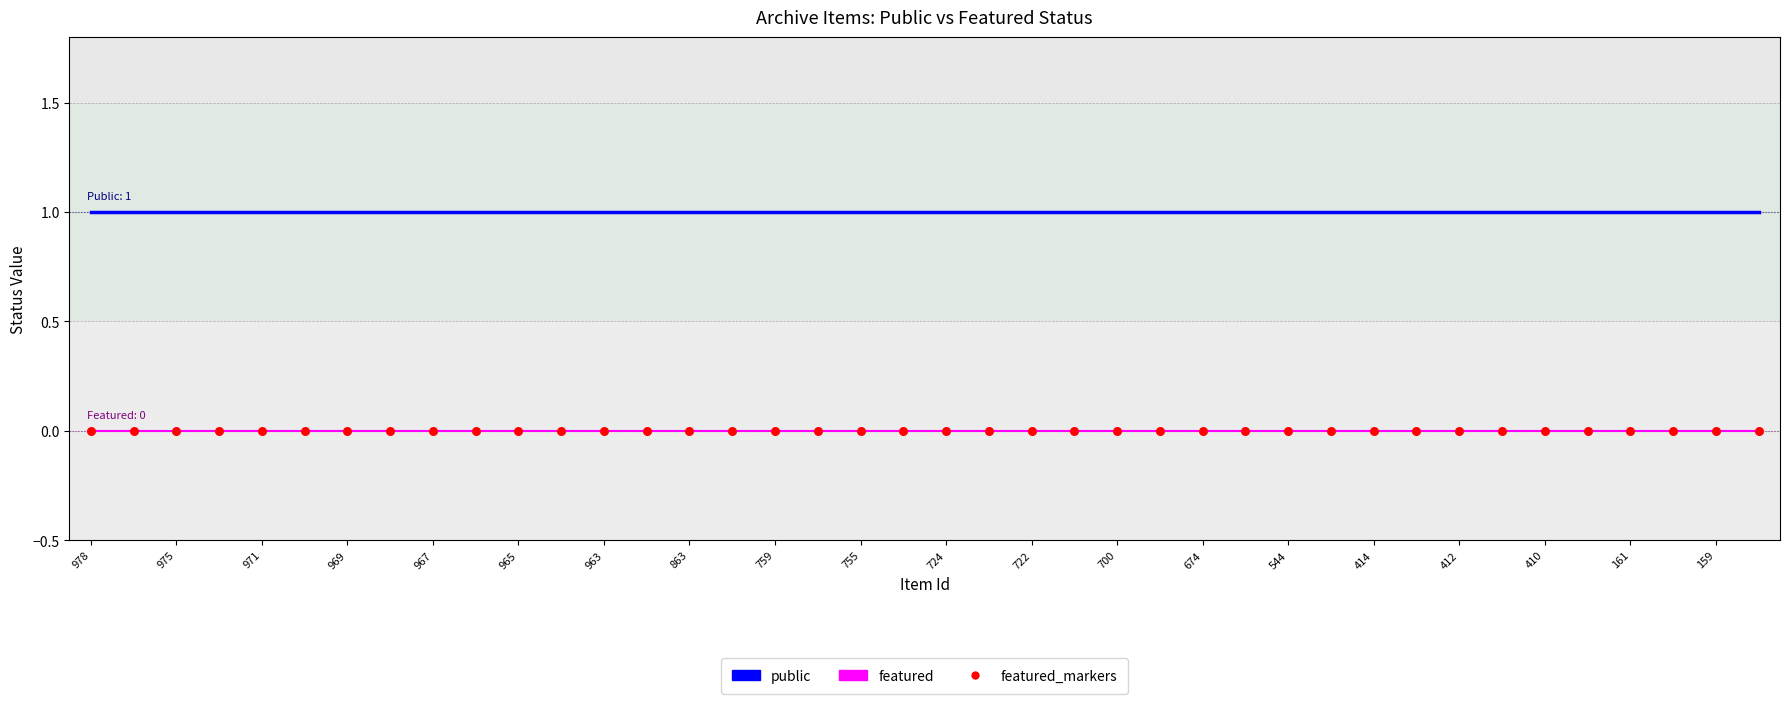

Rank the series by their average value, from lowest to highest.

featured, public